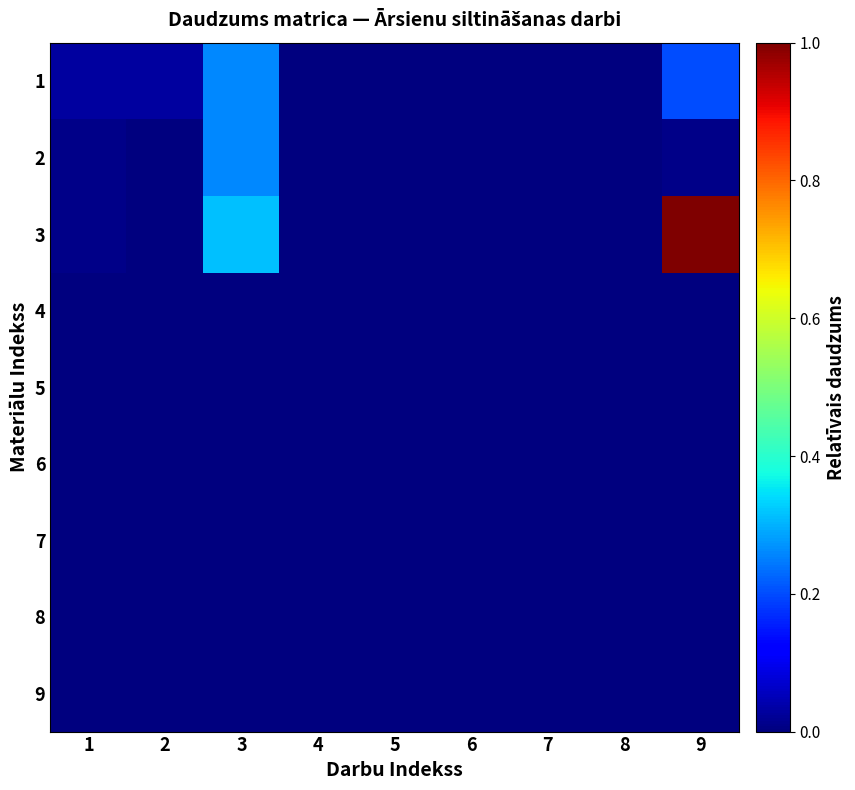

At how many categories does at least one series exceed 0?

9